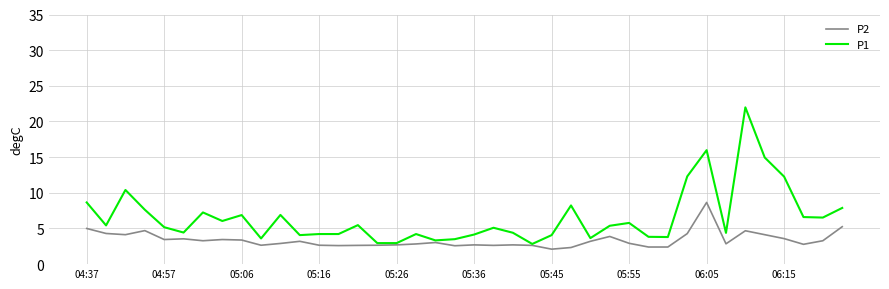

List the series in order of their peak value, highest first.

P1, P2